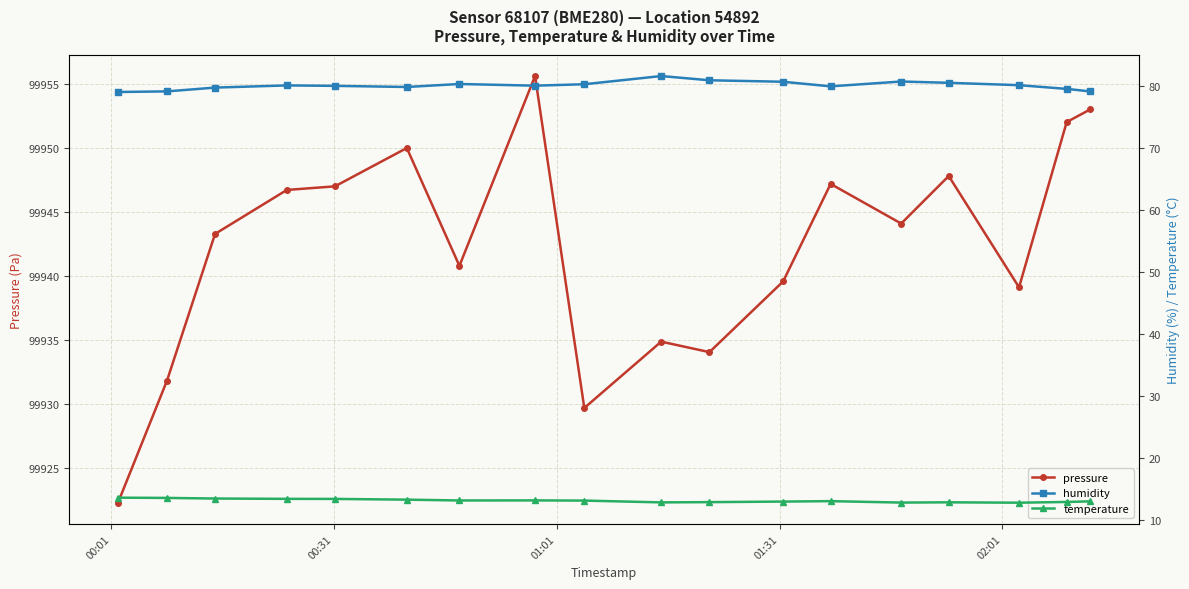

What is the lowest value of the pressure series?

99922.3